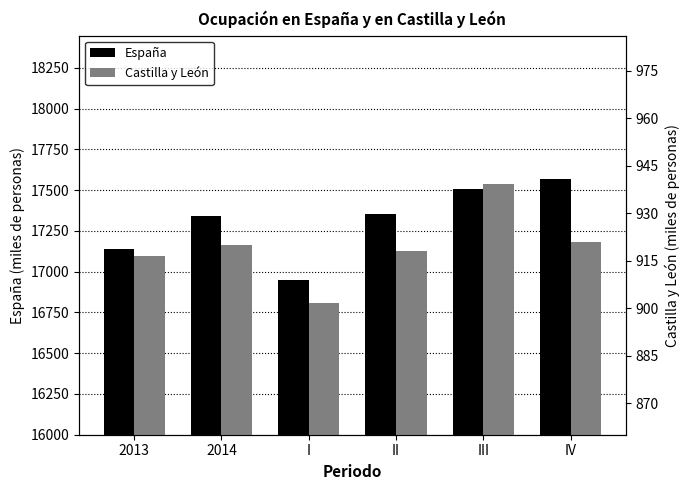

List the series in order of their peak value, lowest first.

Castilla y León, España